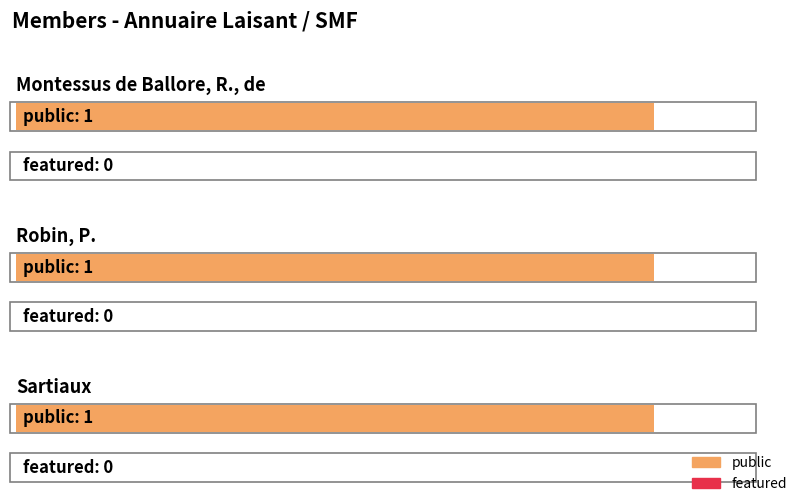

Which series has the largest range (max minus min)?

public